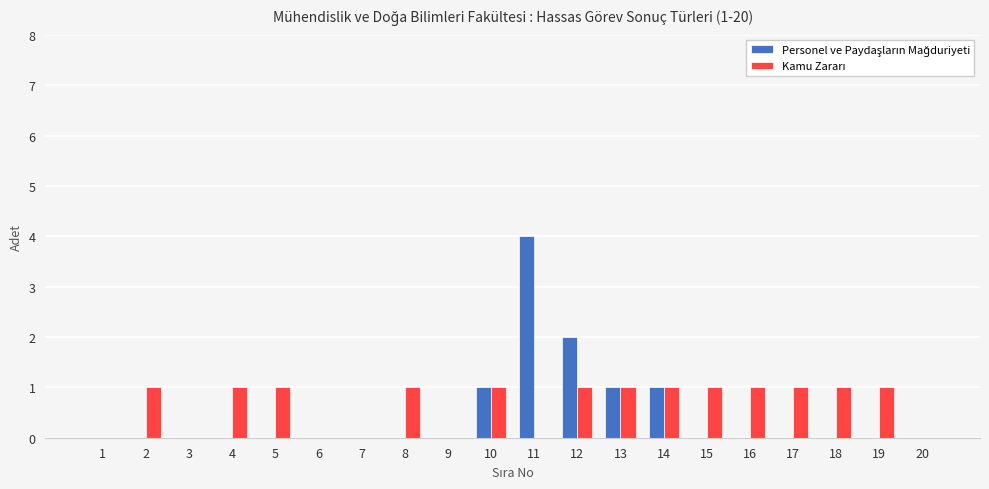

What is the greatest value displayed?

4